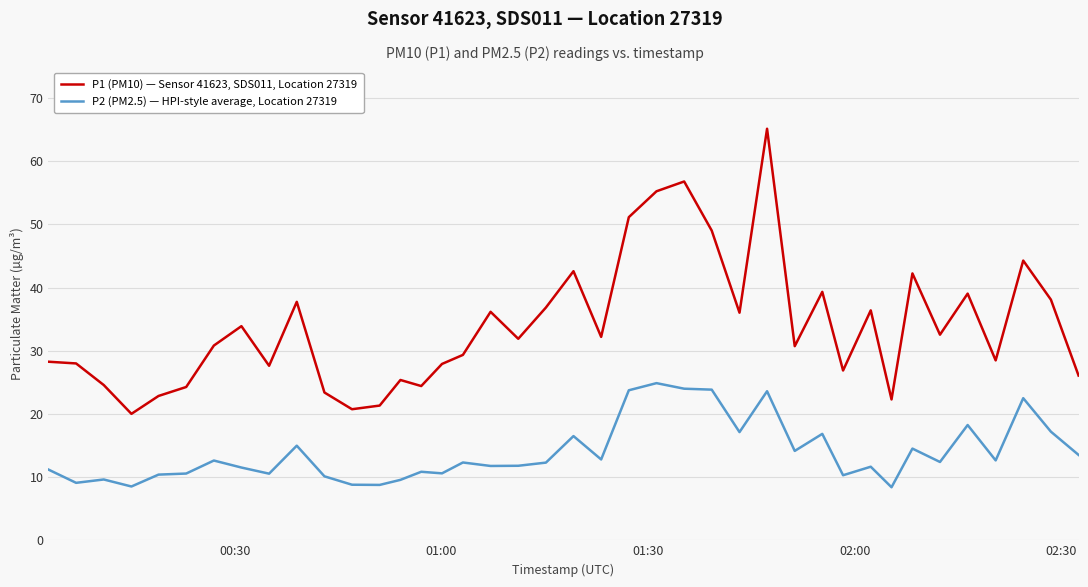

What is the minimum value shown in the chart?

8.4